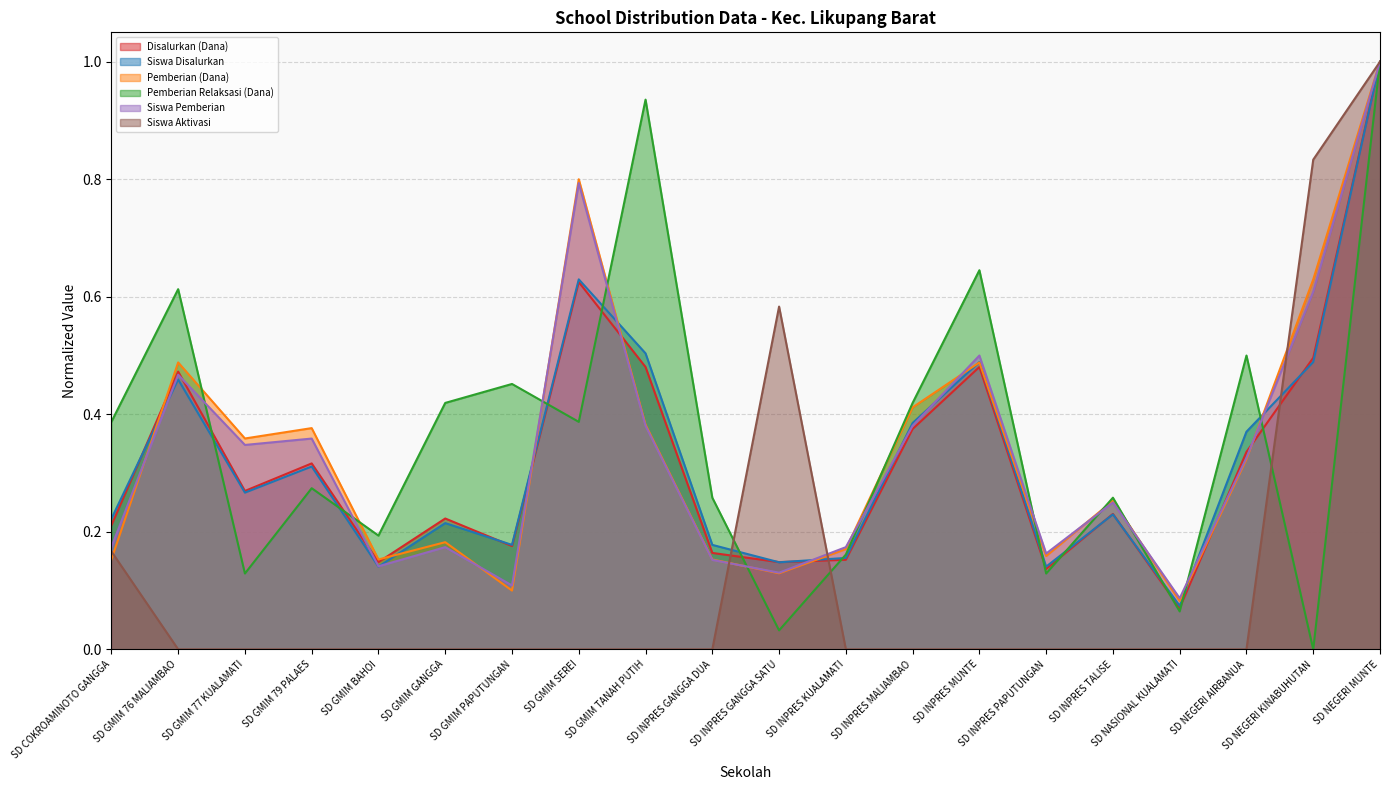

What are all the series names shown in the legend?

Disalurkan (Dana), Siswa Disalurkan, Pemberian (Dana), Pemberian Relaksasi (Dana), Siswa Pemberian, Siswa Aktivasi